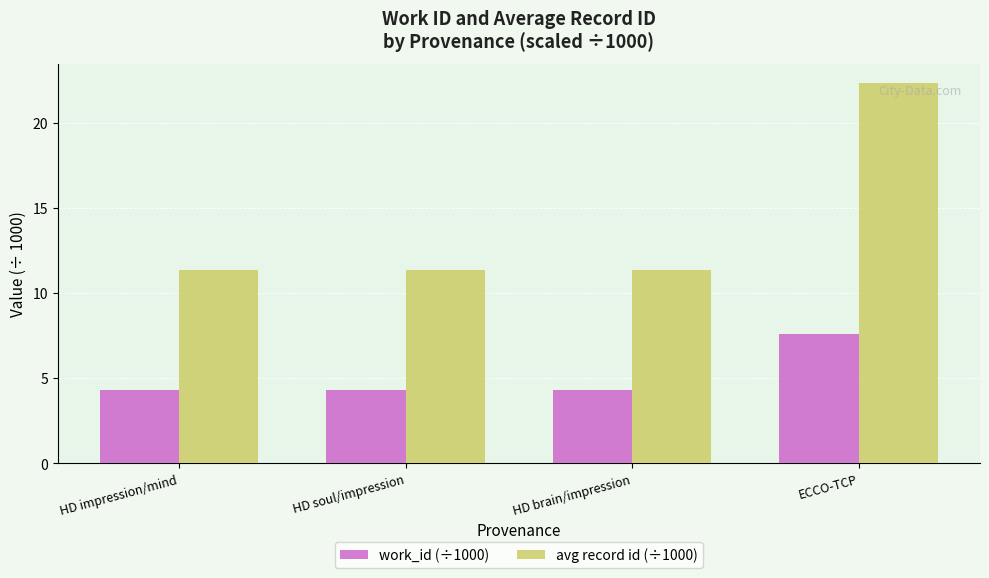

Rank the series by their maximum value, from lowest to highest.

work_id (÷1000), avg record id (÷1000)